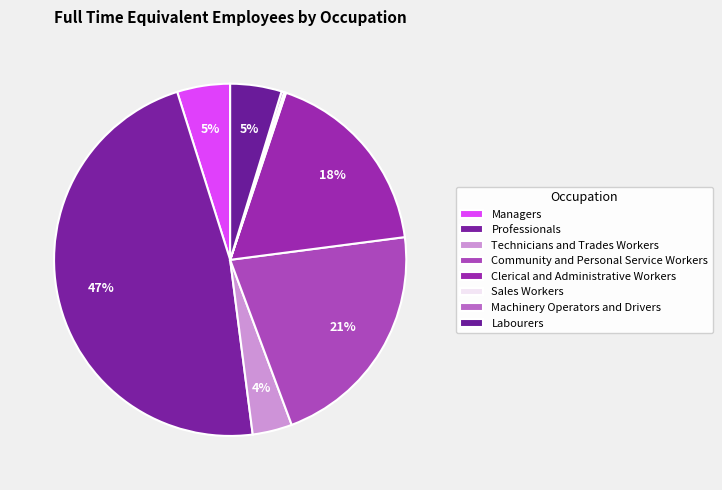

To the nearest percent, what is the difference between the Community and Personal Service Workers and Clerical and Administrative Workers slice percentages?

4%